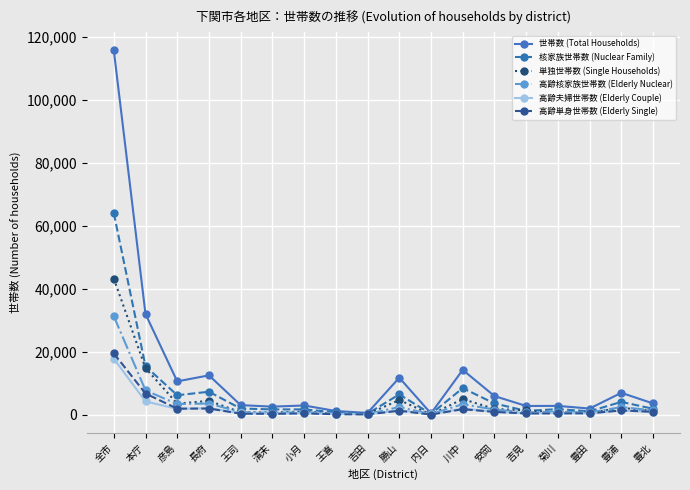

Is the value of 高齢核家族世帯数 (Elderly Nuclear) at 豊北 greater than the value of 世帯数 (Total Households) at 彦島?

No